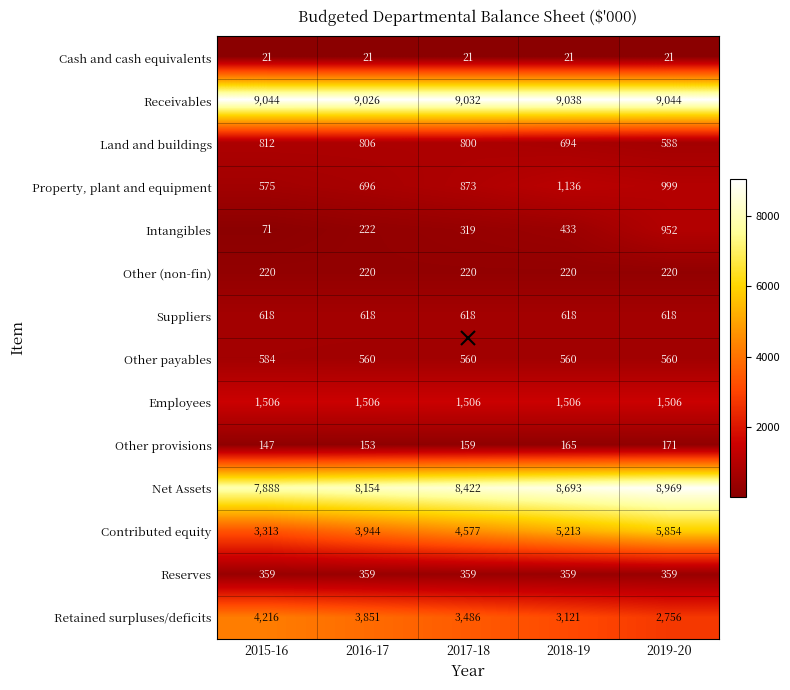

At which label is Contributed equity closest to 4583?

2017-18